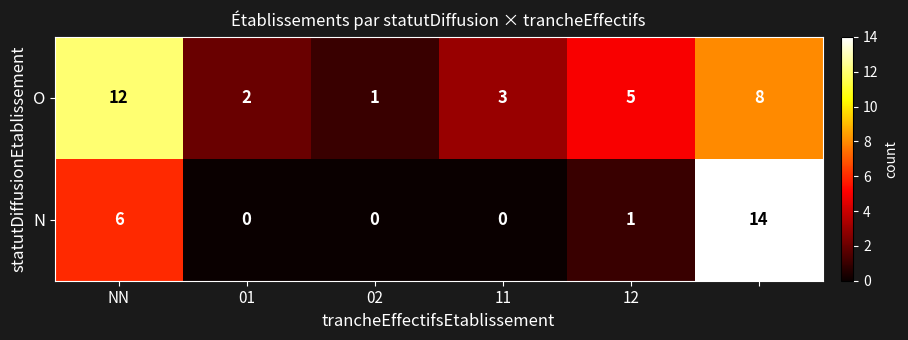

List the series in order of their peak value, highest first.

N, O